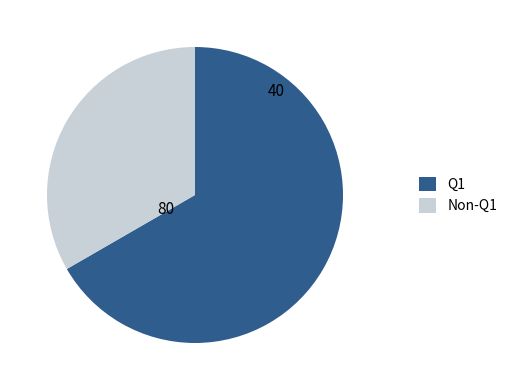

Which category has the smallest portion of the pie?

Non-Q1